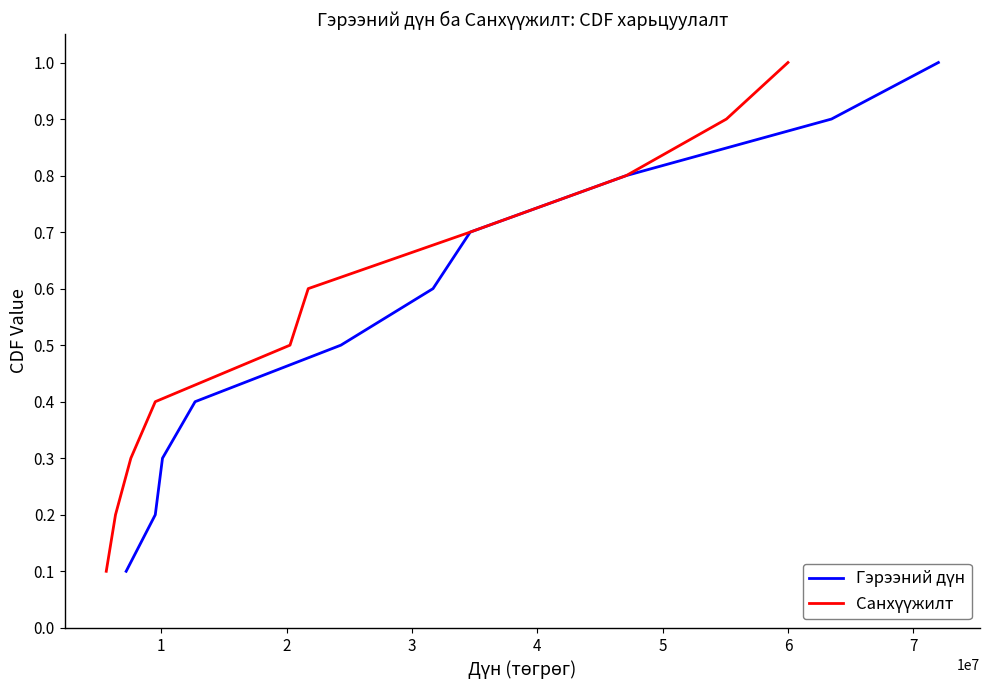

What is the total value across all series at 1?

0.4